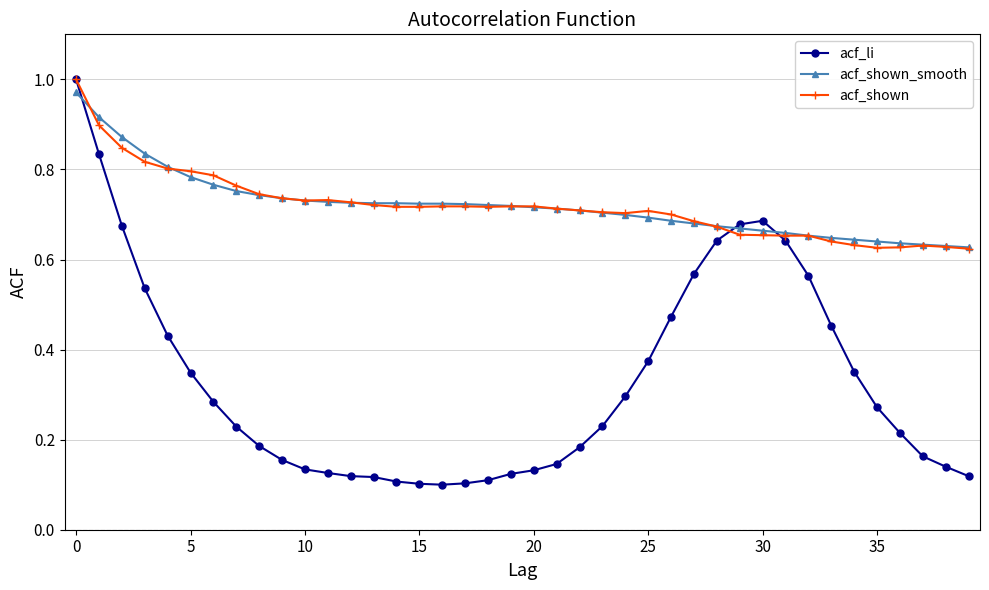

Which series has the widest spread of values?

acf_li